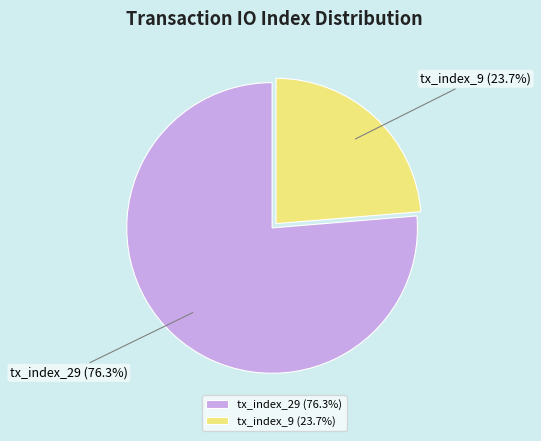

What percentage do tx_index_9 and tx_index_29 together represent?

100.0%